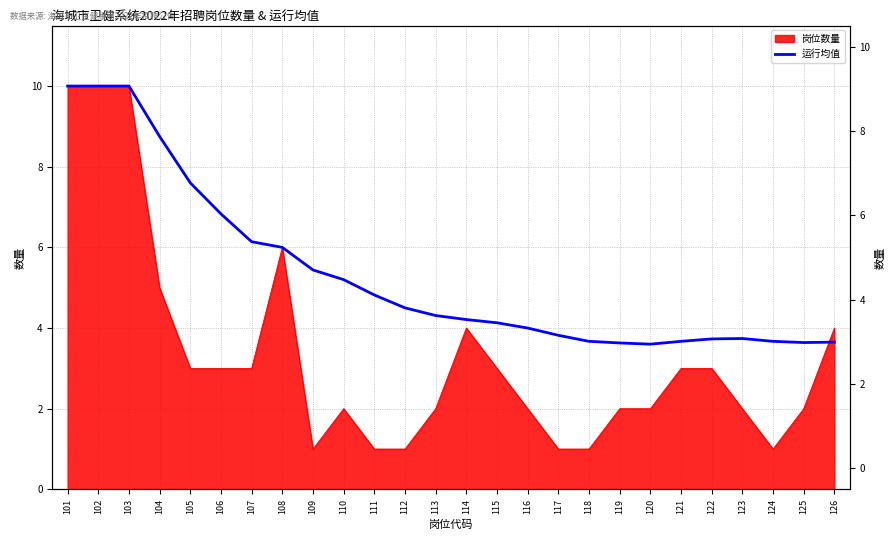

The chart shows a value of 0.9 at 112. True or false?

False